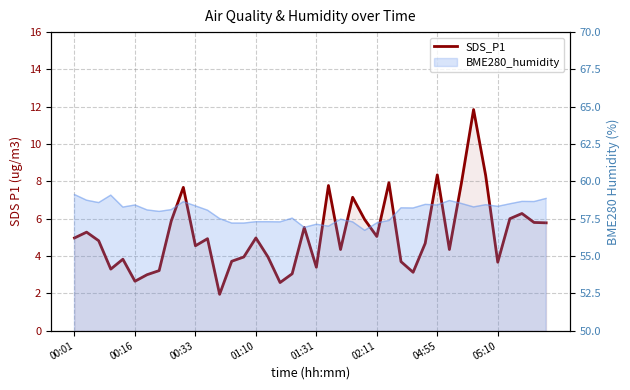

What is the sum of the values at 05:10 and 01:10?

8.6